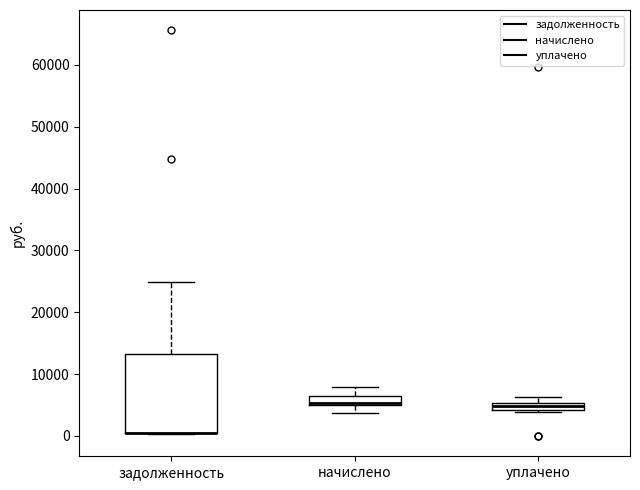

Comparing the boxes themselves (not the whiskers), which one is the tallest?

задолженность